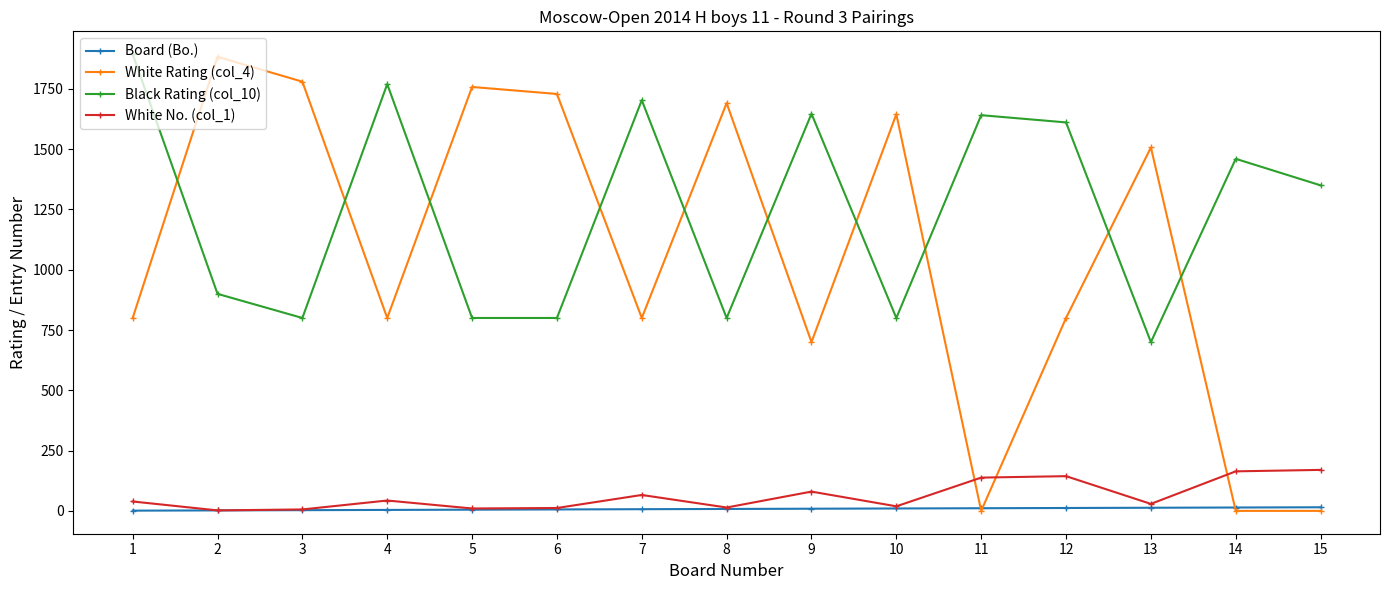

Which series has the largest total across all categories?

Black Rating (col_10)